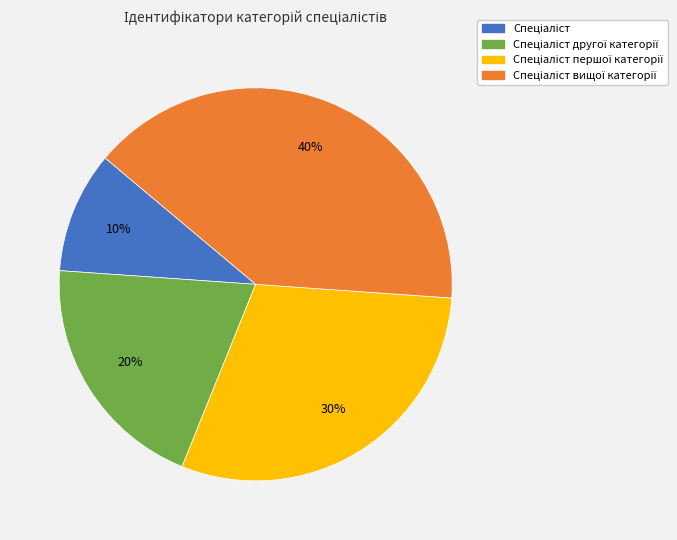

Does any single category account for the majority?

No